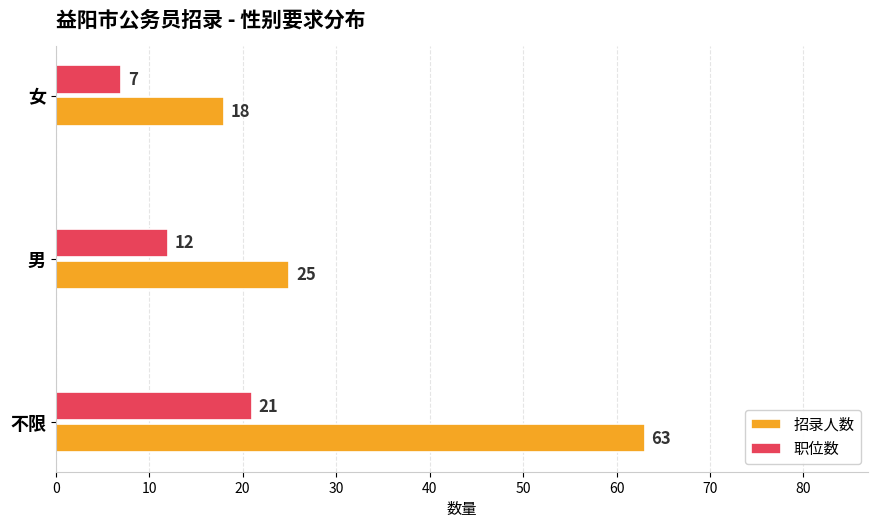

Which series has the widest spread of values?

招录人数